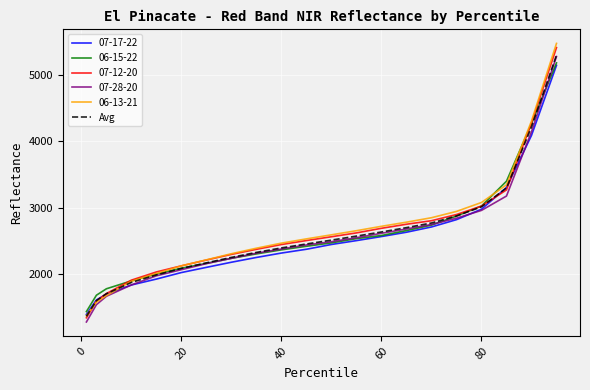

What is the greatest value displayed?

5473.0